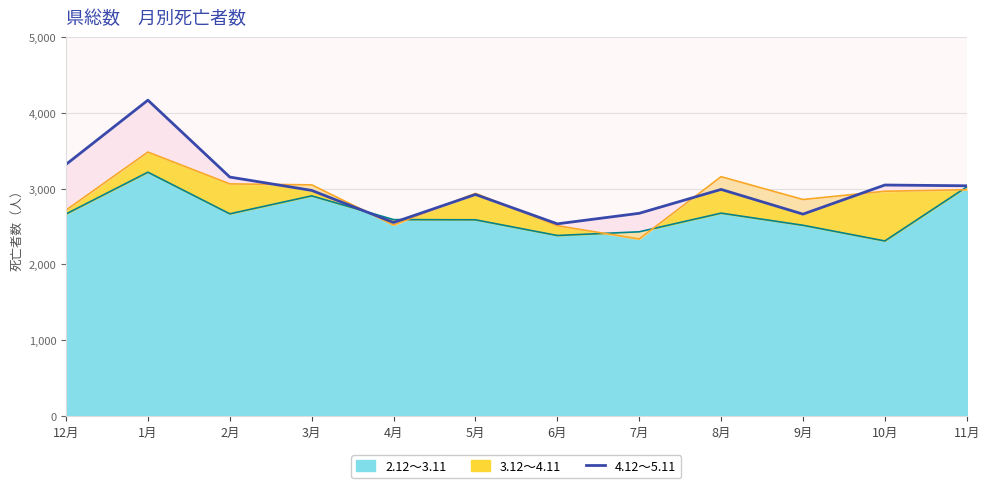

Read the value at 7月, to the nearest 50.

2650